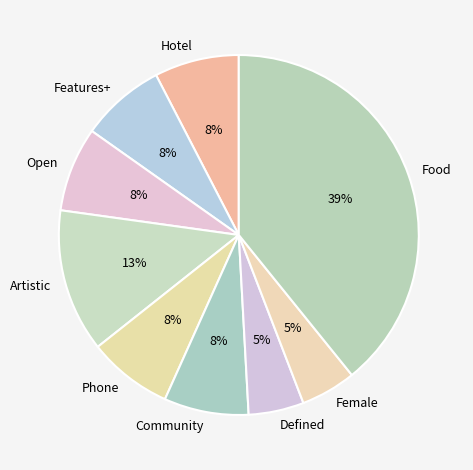

True or false: Phone accounts for 1% of the total.

False